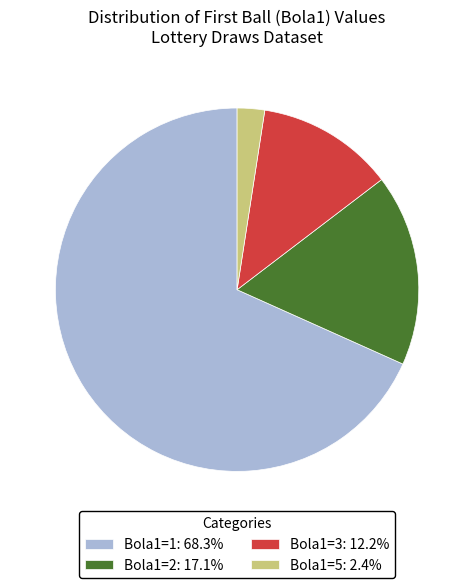

Is there any slice that represents more than half of the pie?

Yes